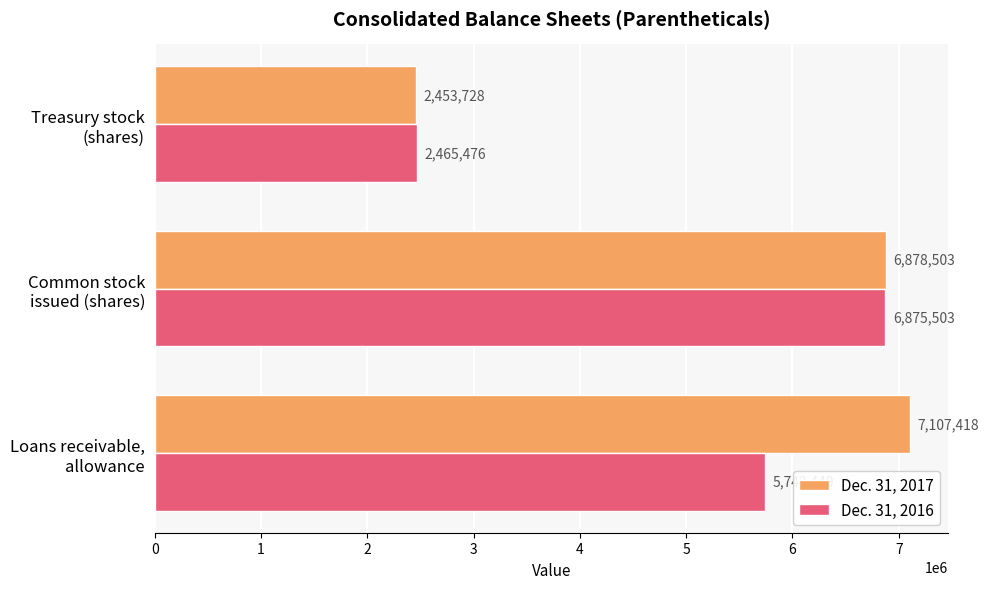

What are all the series names shown in the legend?

Dec. 31, 2017, Dec. 31, 2016